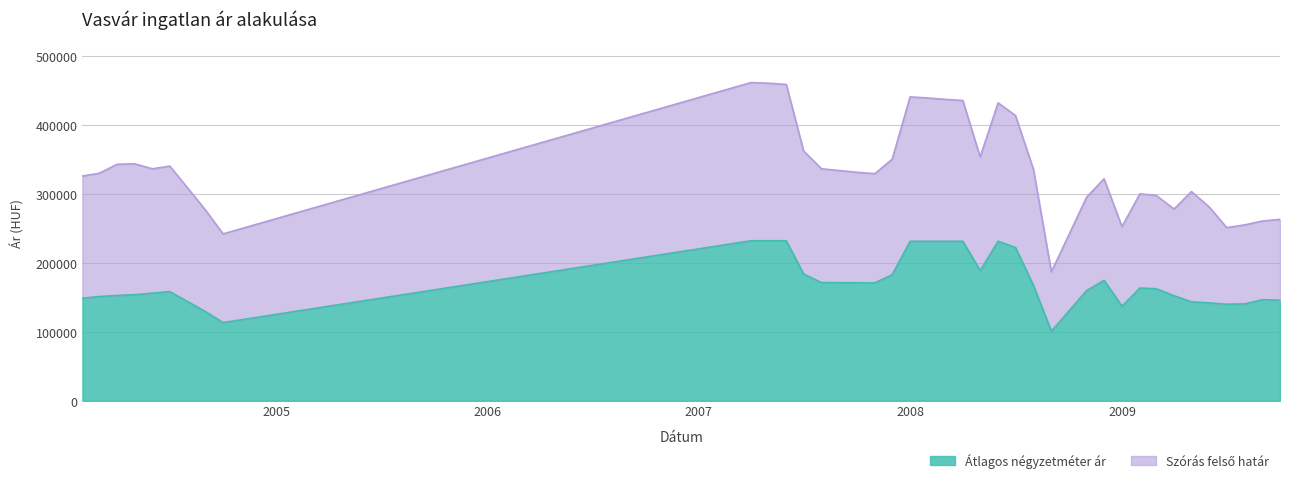

What is the total value across all series at 2008-12?

496974